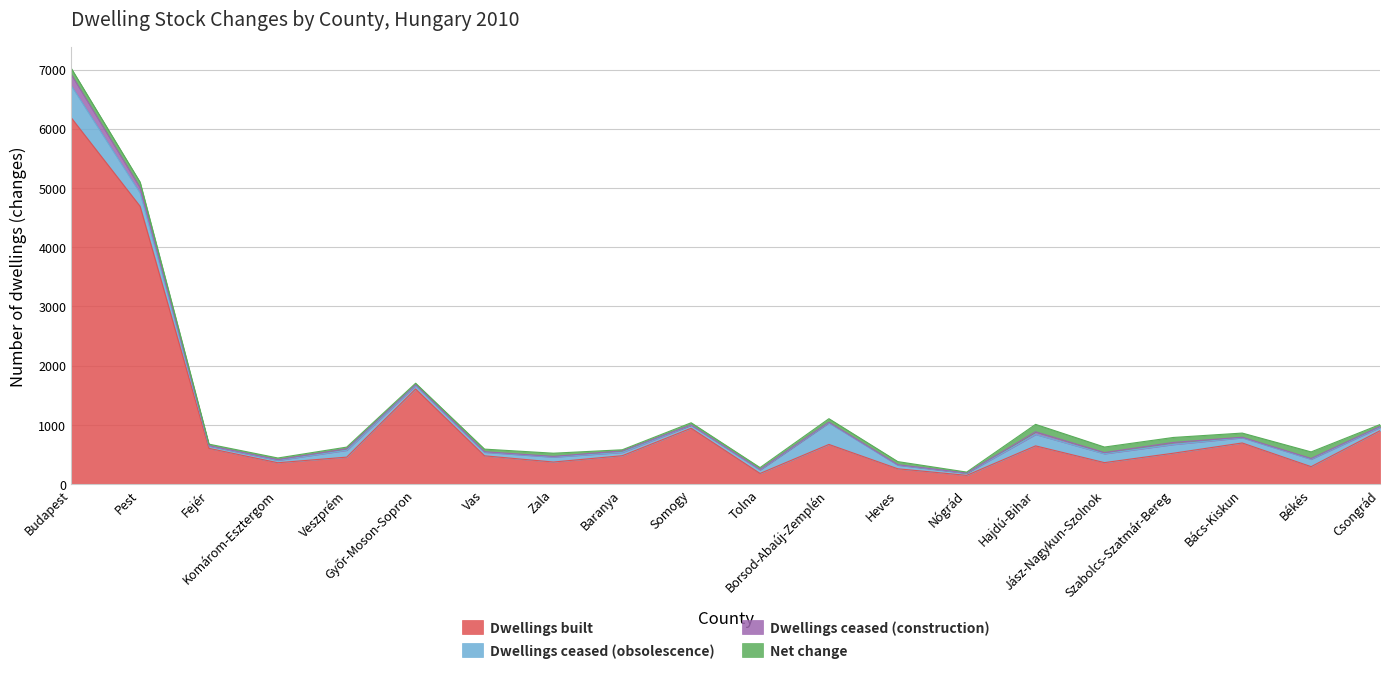

How many interior local peaks does the Dwellings ceased (obsolescence) series have?

5